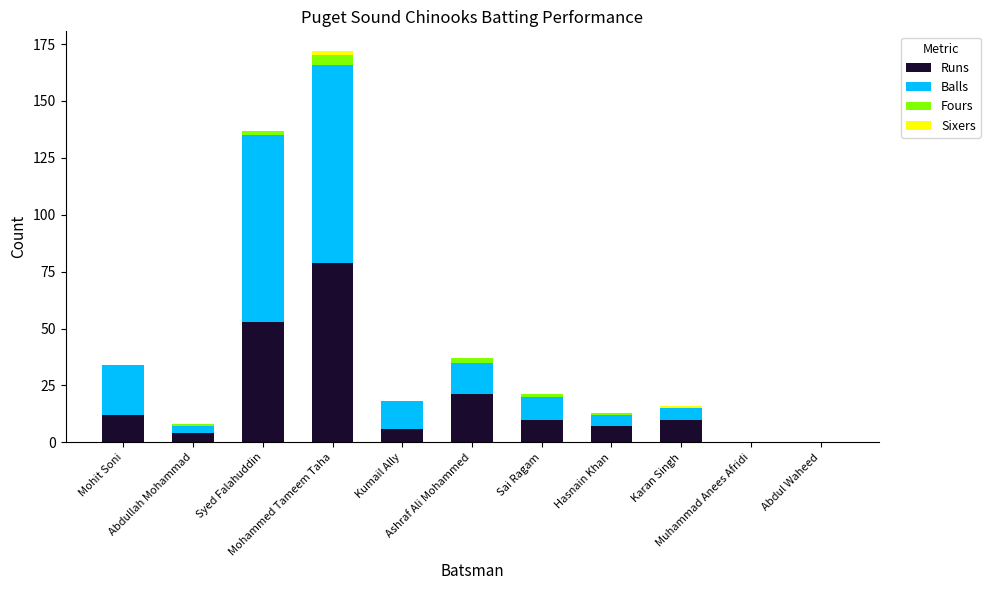

What is the highest value of the Runs series?

79